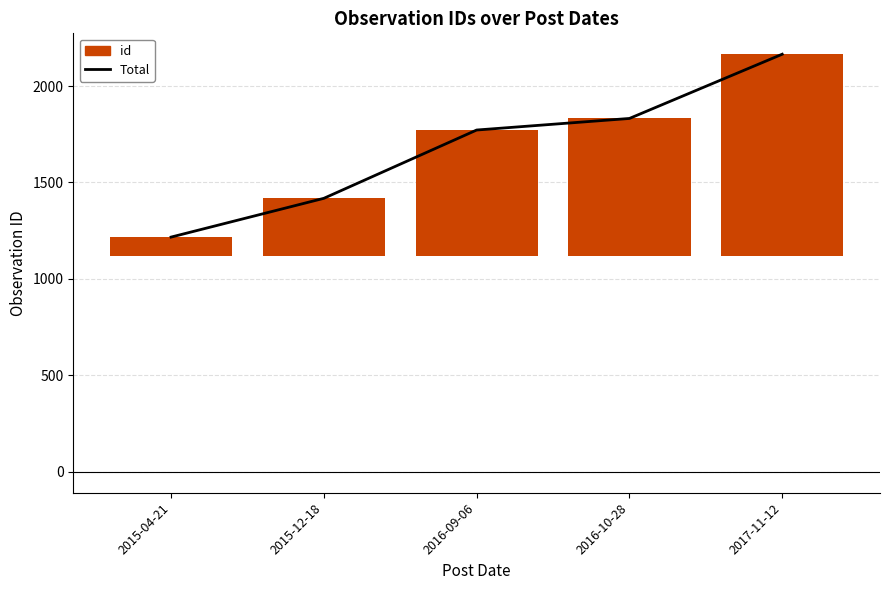

Reading right to left, list all the values displayed in this chart.

Total: 2017-11-12=2165	2016-10-28=1832	2016-09-06=1772	2015-12-18=1418	2015-04-21=1217
id: 2017-11-12=1048	2016-10-28=715	2016-09-06=655	2015-12-18=301	2015-04-21=100